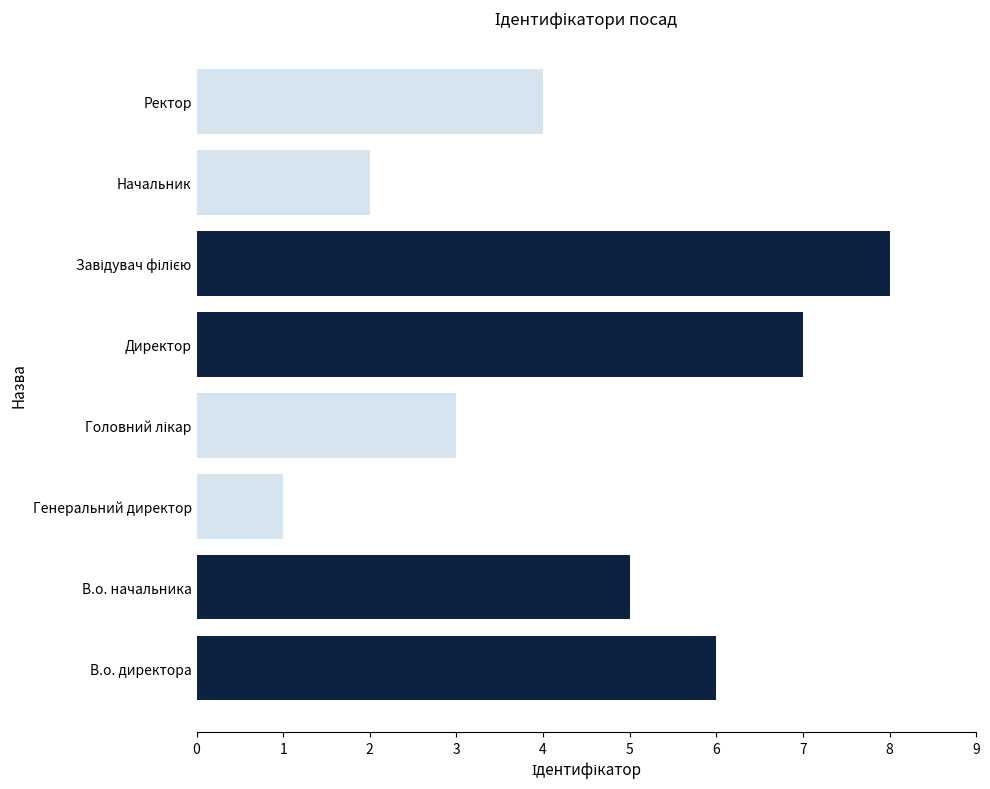

Between Ректор and Начальник, which is larger?

Ректор